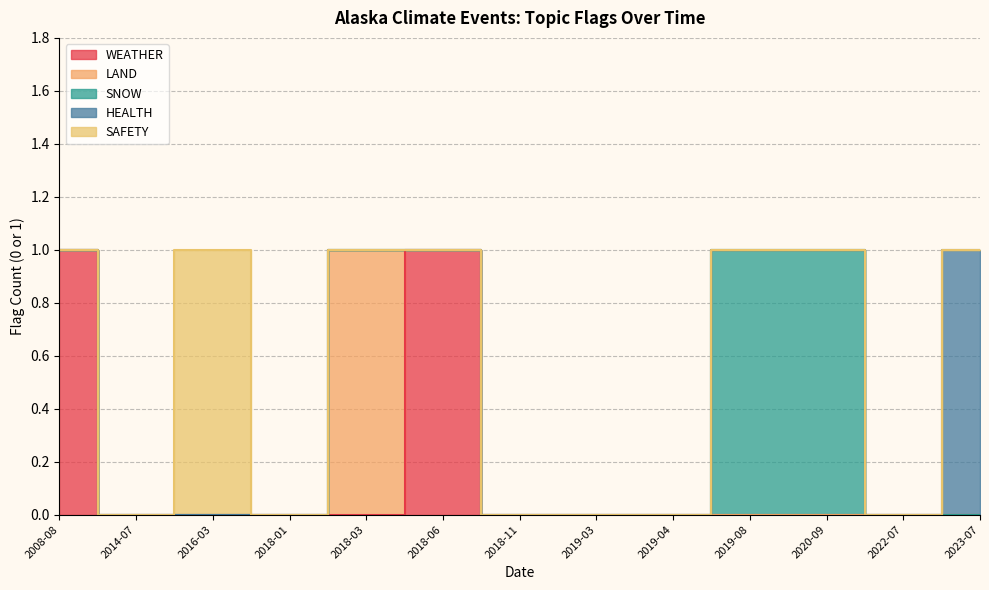

At how many categories does at least one series exceed 0?

7